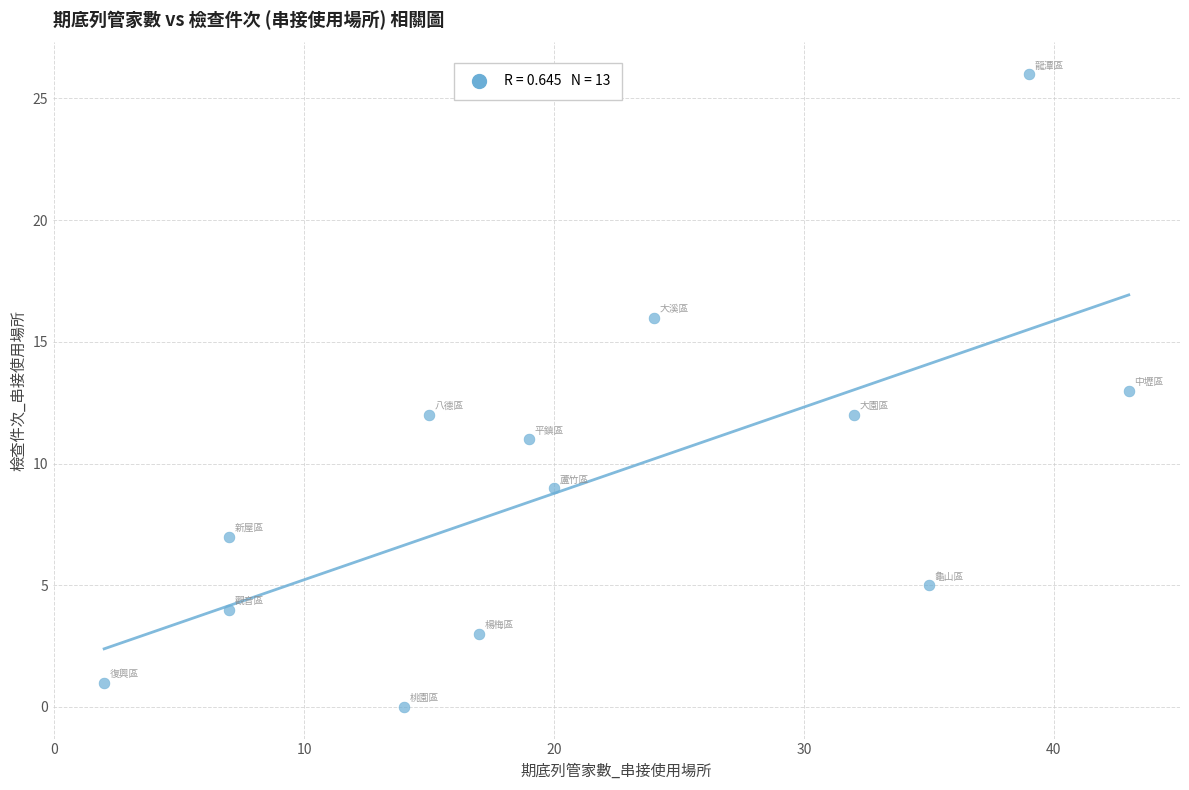

What is the range of X values (max minus min)?

41